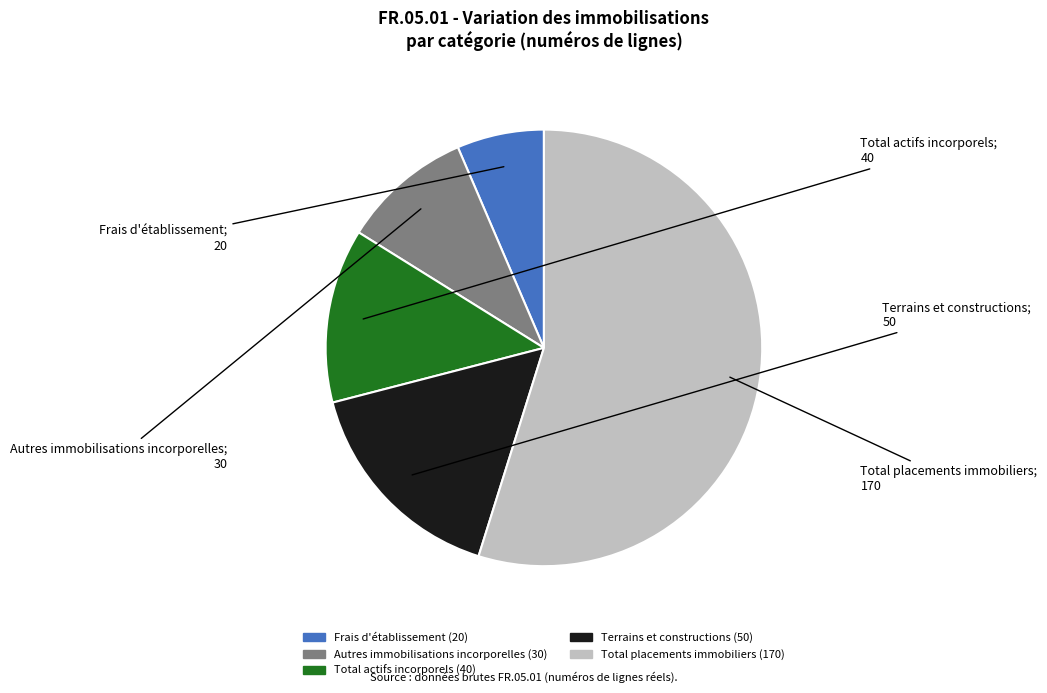

Approximately how many times larger is the value at Autres immobilisations incorporelles compared to Terrains et constructions?

0.6